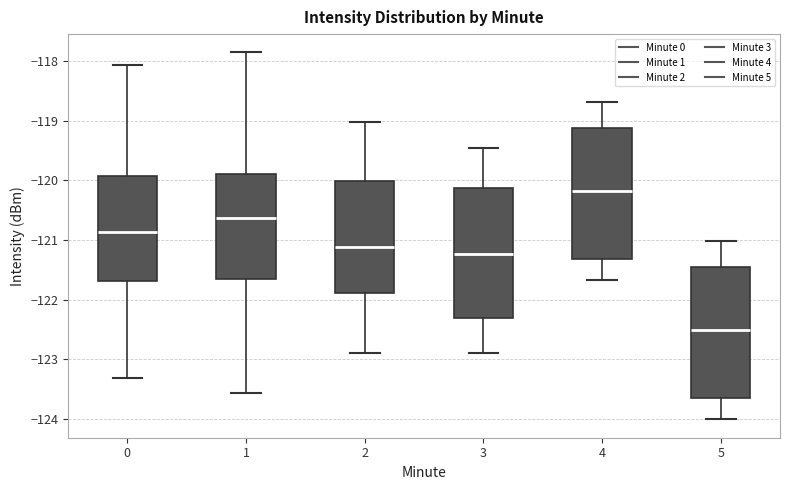

Reading left to right, transcribe this box plot: for each box, give where its median line is, the range the box spans, and where its two whiskers end, as read against the y-axis. The values are not printed on the chart, so give them approximately, as read against the axis.

0: median -120.9, box -121.7 to -119.9, whiskers -123.3 to -118.1
1: median -120.6, box -121.7 to -119.9, whiskers -123.6 to -117.9
2: median -121.1, box -121.9 to -120.0, whiskers -122.9 to -119.0
3: median -121.2, box -122.3 to -120.1, whiskers -122.9 to -119.5
4: median -120.2, box -121.3 to -119.1, whiskers -121.7 to -118.7
5: median -122.5, box -123.7 to -121.5, whiskers -124.0 to -121.0